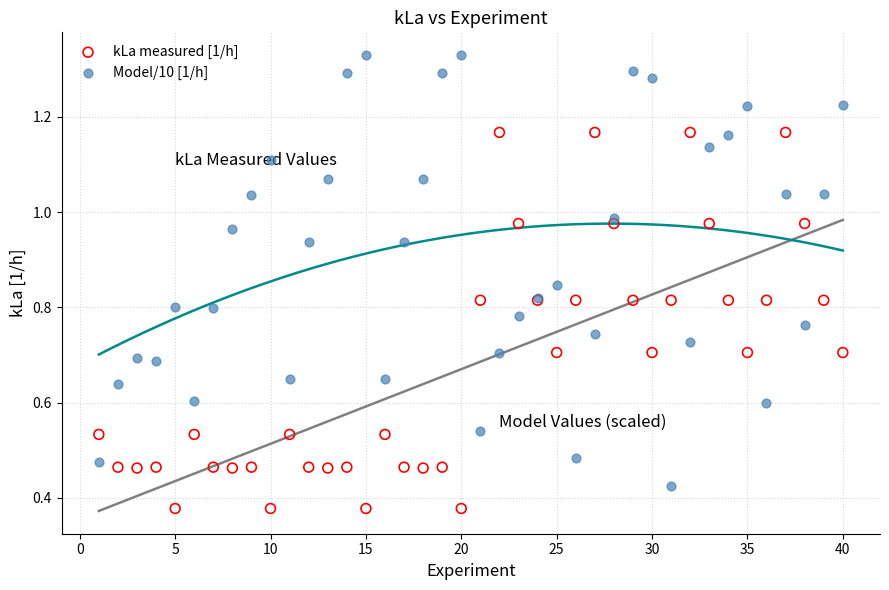

Which series reaches the maximum Y coordinate?

Model/10 [1/h]